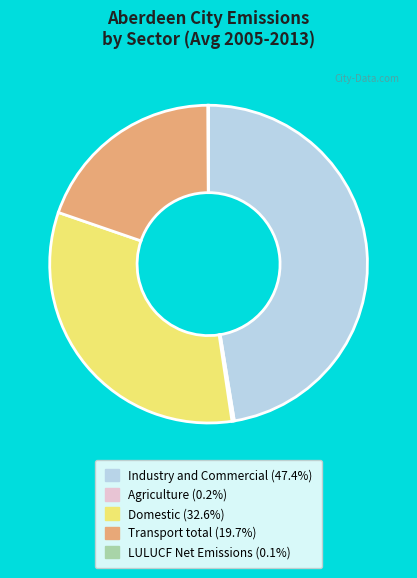

Which category has the biggest portion of the pie?

Industry and Commercial